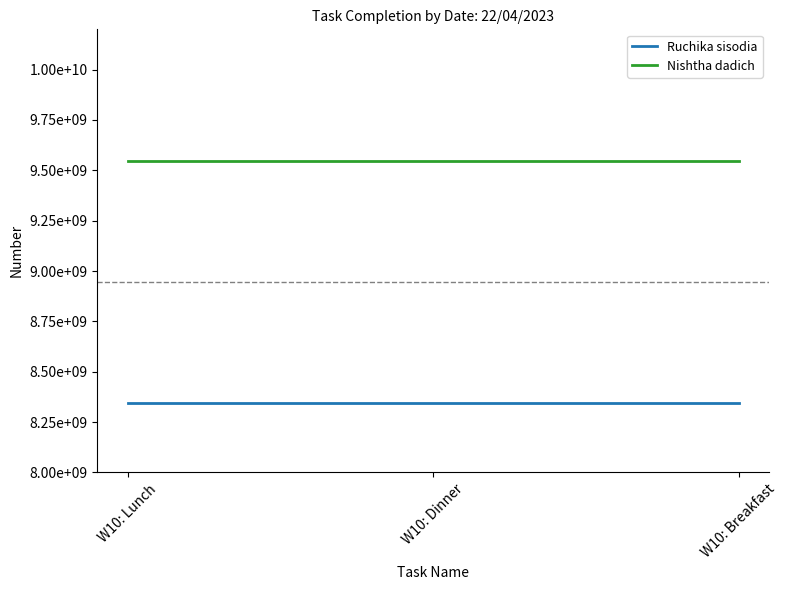

True or false: Ruchika sisodia has a value of 2663771256 at W10: Lunch.

False